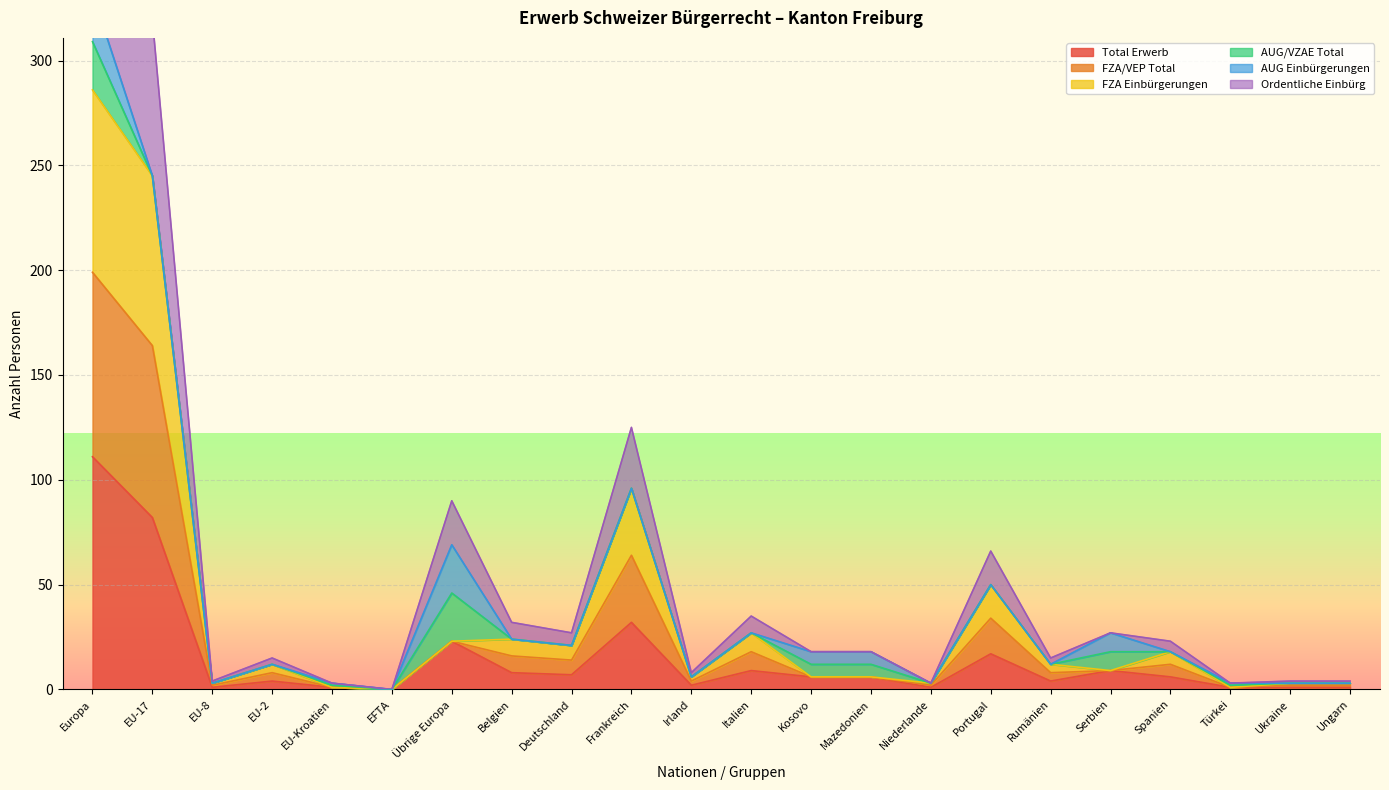

Between Europa and Italien, which series saw the biggest shift?

Ordentliche Einbürg